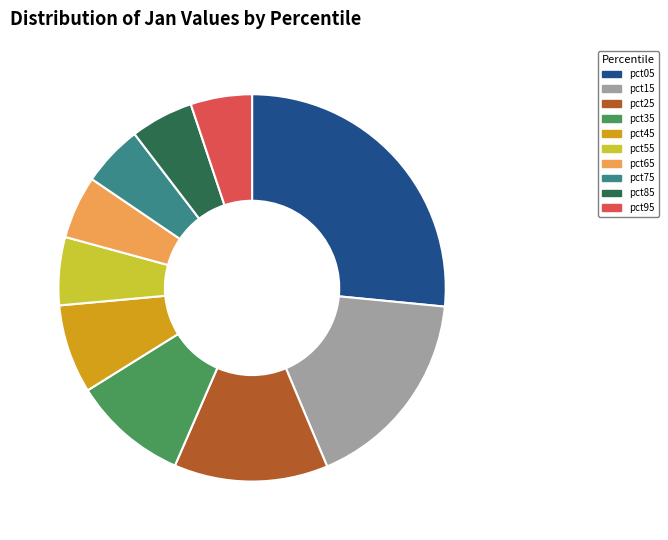

Is there any slice that represents more than half of the pie?

No